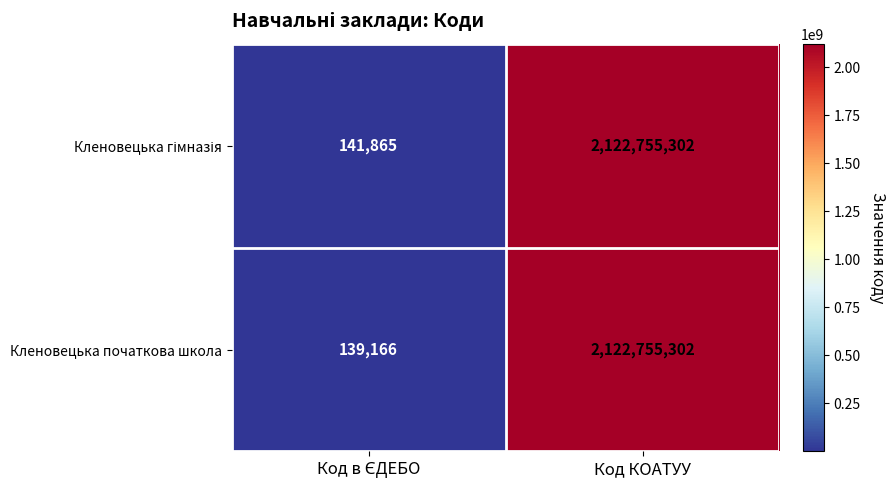

The value of Кленовецька початкова школа at Код КОАТУУ is 2987536537. True or false?

False